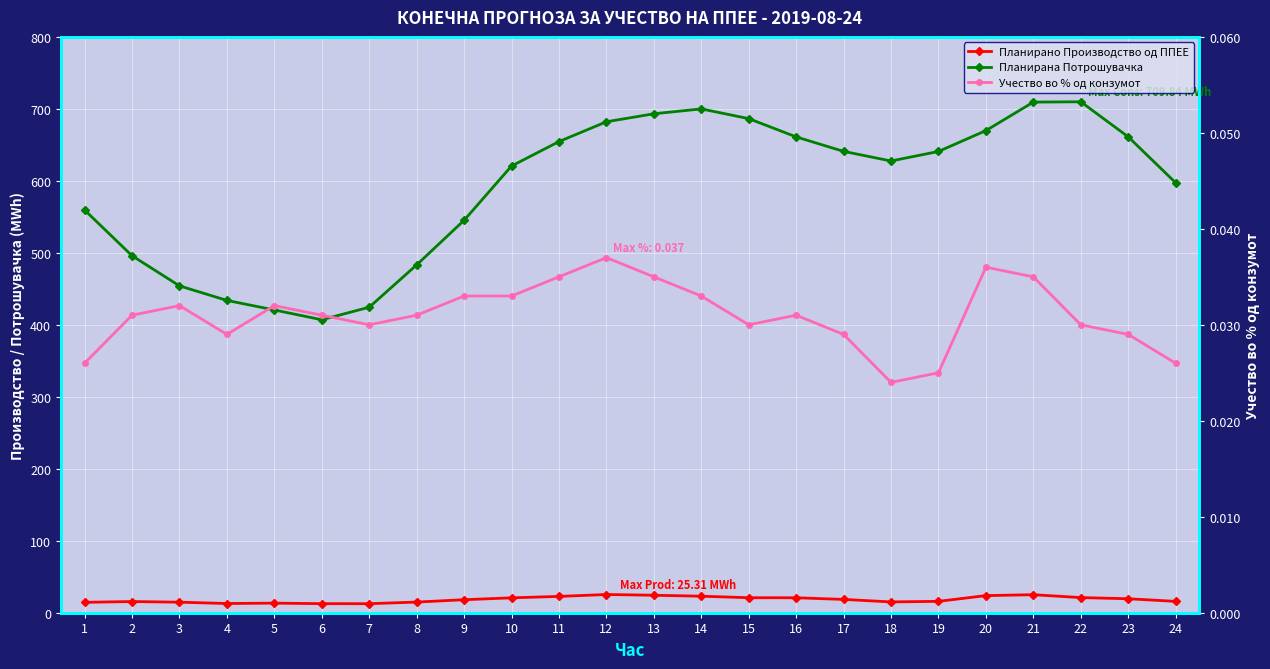

At which category does Учество во % од конзумот reach its first local valley?

4